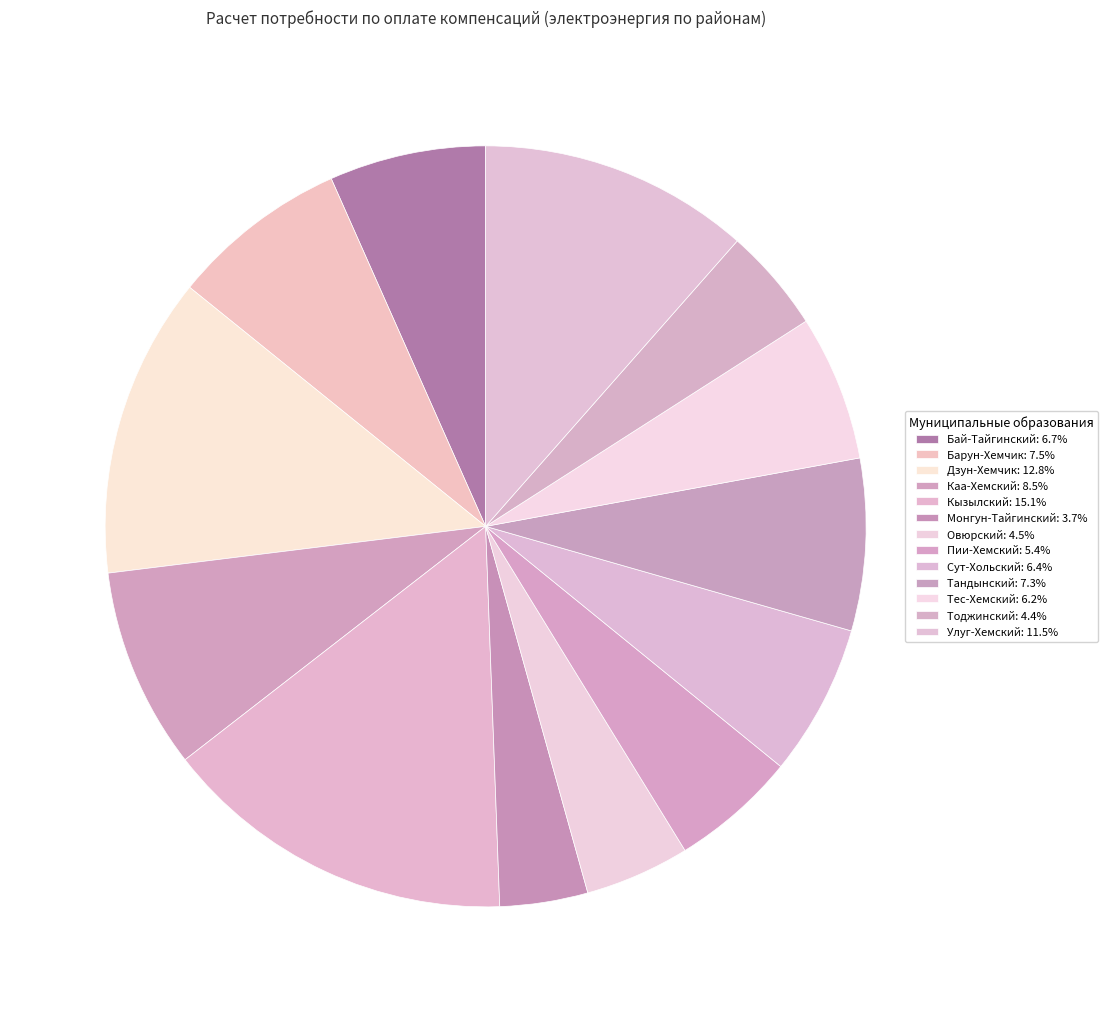

How many segments does this pie chart have?

13